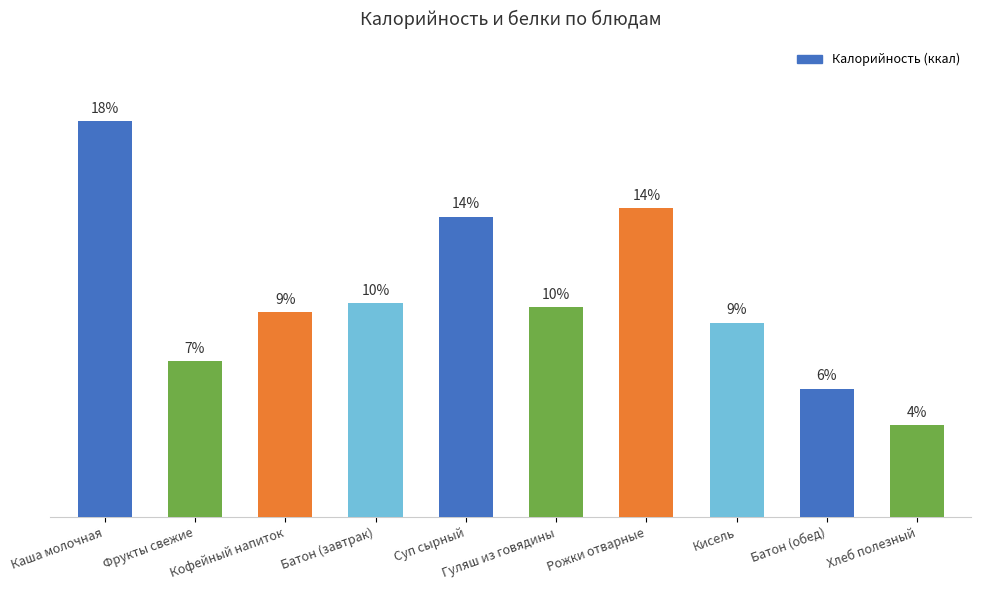

What is the difference between the second highest and second lowest values?

104